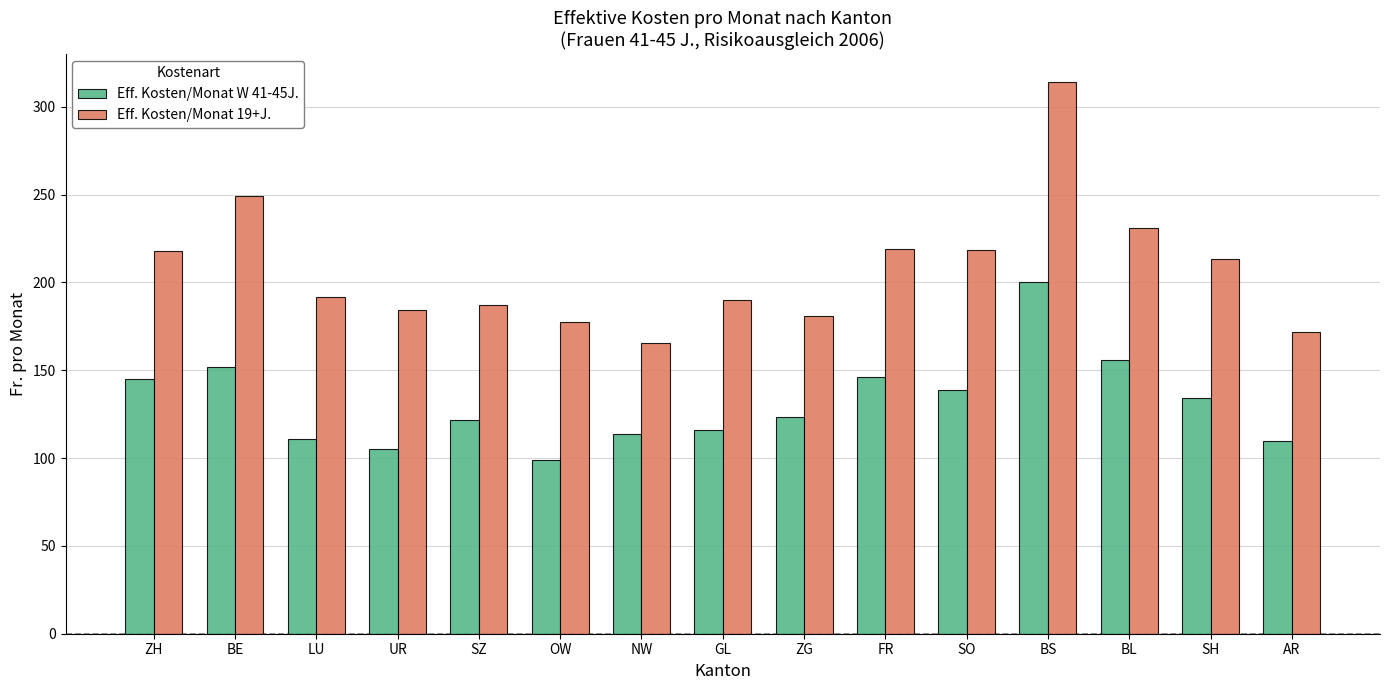

At how many categories does at least one series exceed 223?

3